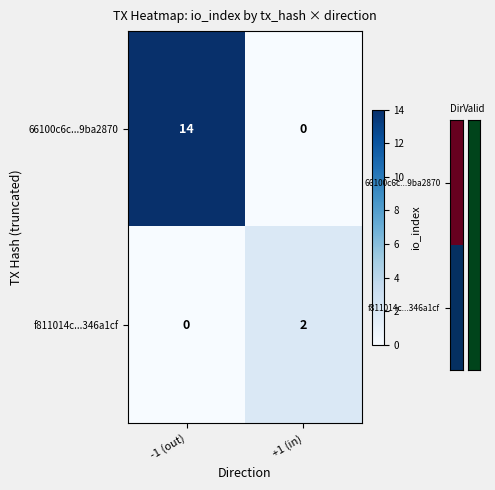

What is the difference between the highest and lowest values at -1 (out)?

14